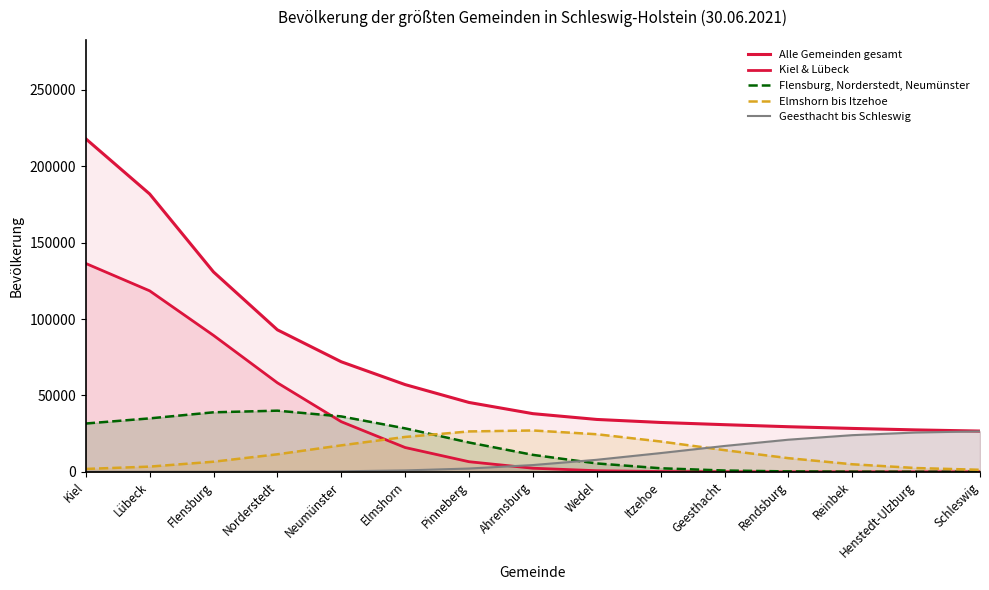

What is the sum of the Flensburg, Norderstedt, Neumünster values at Kiel and Norderstedt?

71606.4